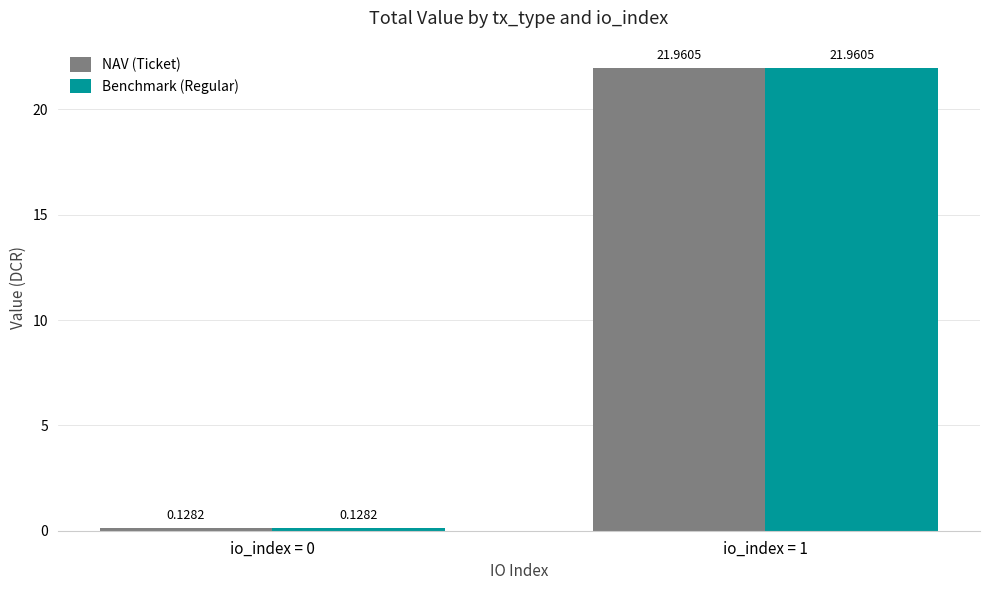

What is the sum of all Benchmark (Regular) values?

22.1